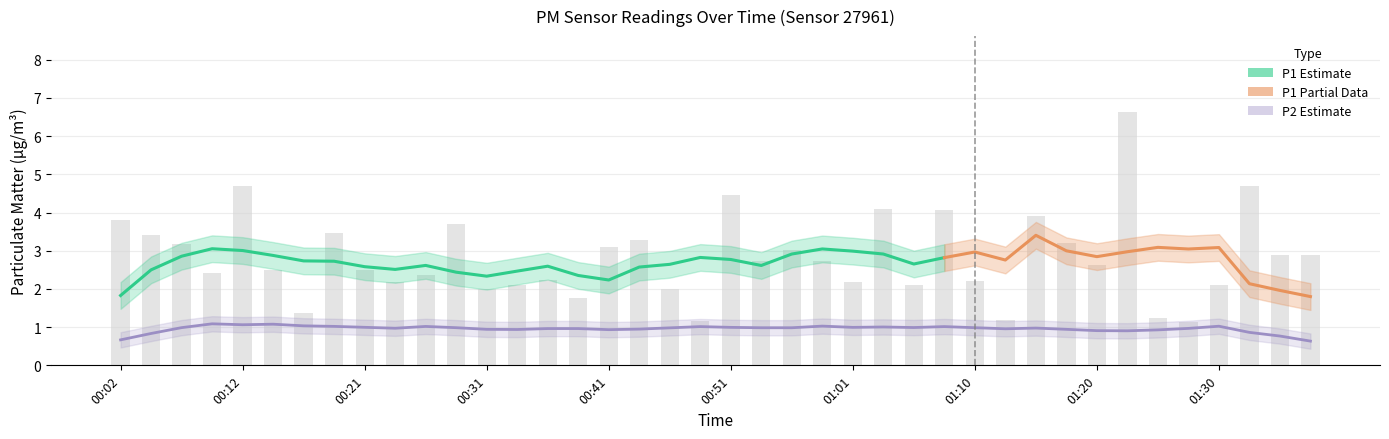

How many values exceed 2?

32